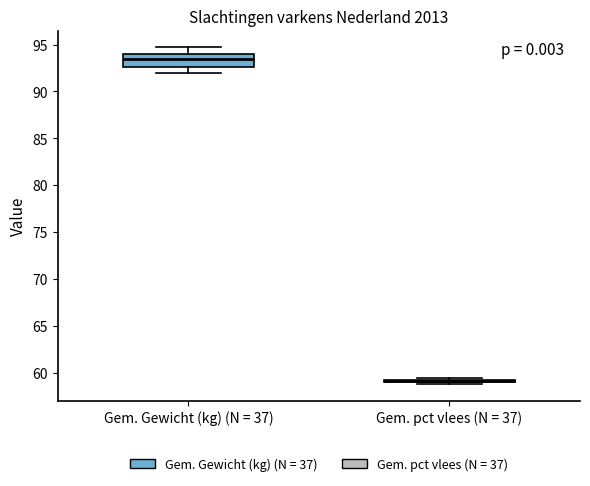

Reading left to right, read every box against the y-axis: the position of its median line, the range the box covers, and the ends of its whiskers. The values are not printed on the chart, so give them approximately, as read against the axis.

Gem. Gewicht (kg) (N = 37): median 93.5, box 92.5 to 94.0, whiskers 92.0 to 94.5
Gem. pct vlees (N = 37): box collapsed to a line at 59.0, whiskers 59.0 to 59.5